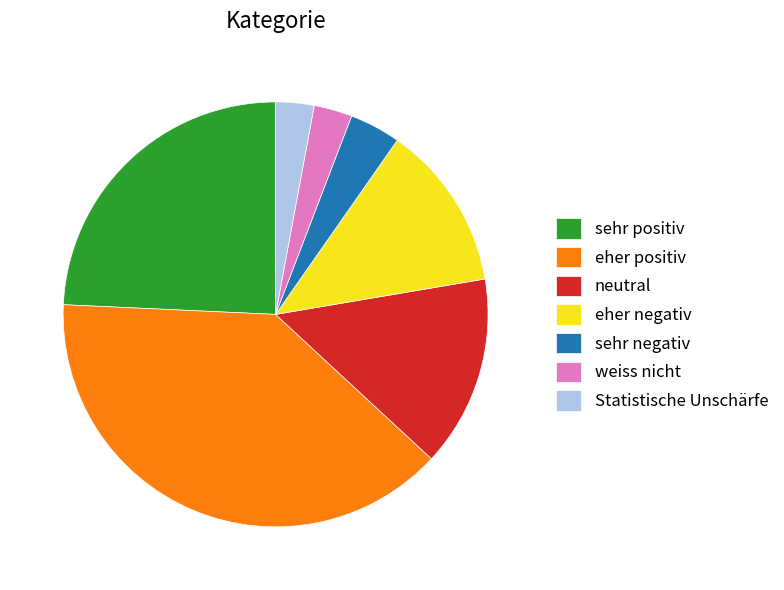

What is the largest slice in the pie chart?

eher positiv